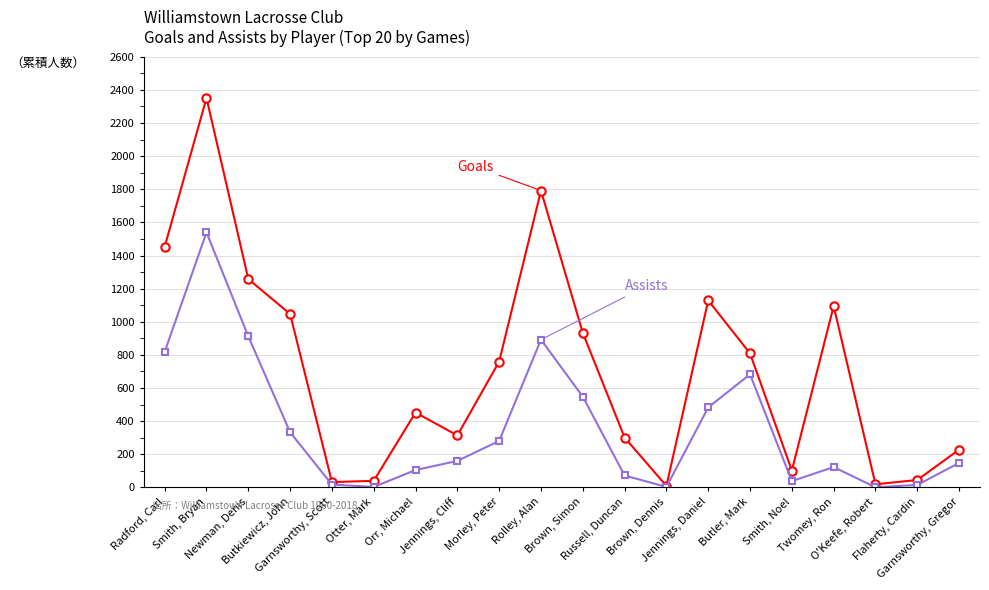

What is the maximum value shown in the chart?

2351